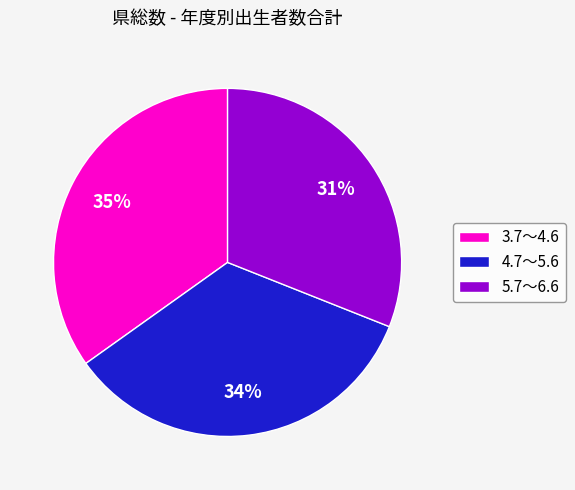

To the nearest percent, what is the combined percentage of 4.7～5.6 and 5.7～6.6?

65%